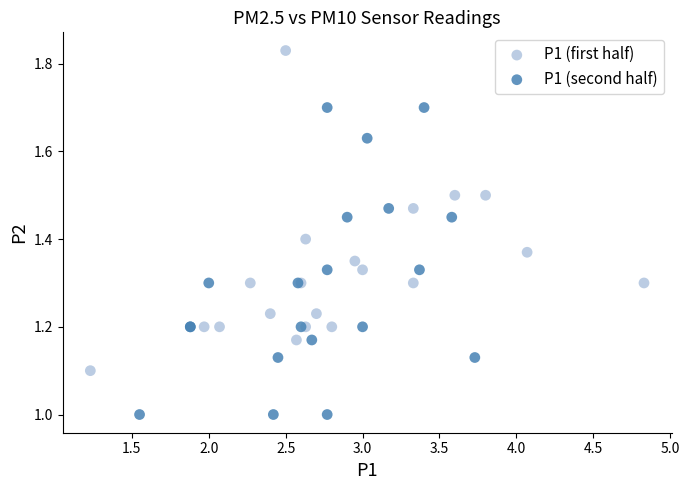

Which series reaches the maximum Y coordinate?

P1 (first half)